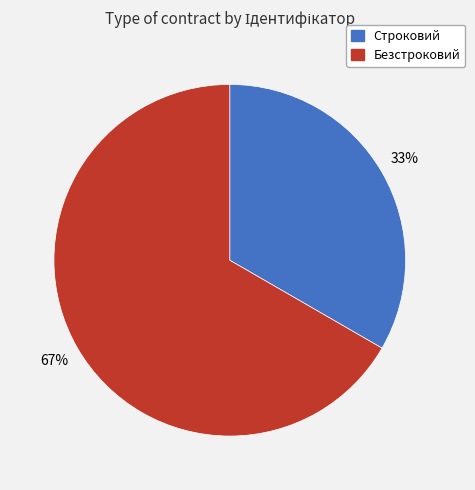

Which category has the smallest portion of the pie?

Строковий